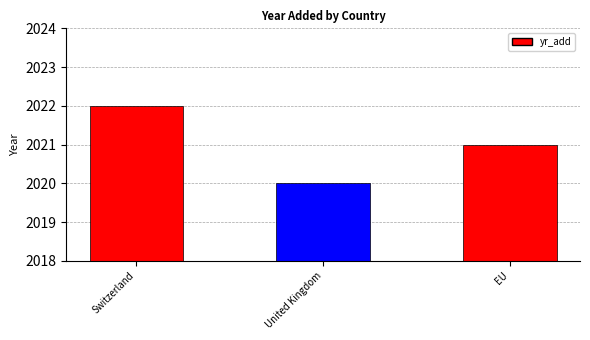

Are the bars grouped side by side (vs. stacked)?

No